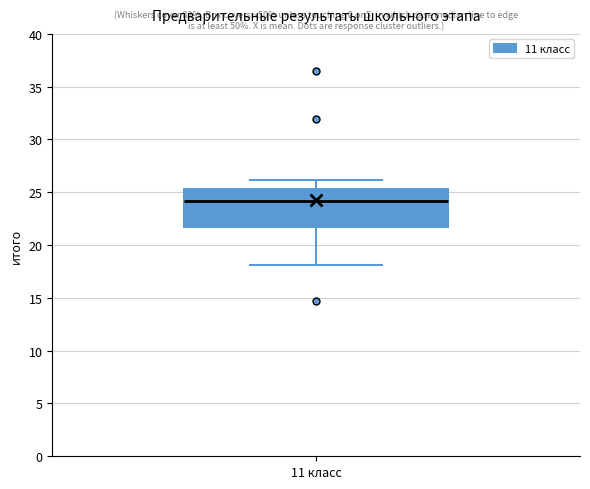

Where is the lower edge of the box for 11 класс on the y-axis? The values are not printed on the chart, so give them approximately, as read against the axis.

21.5